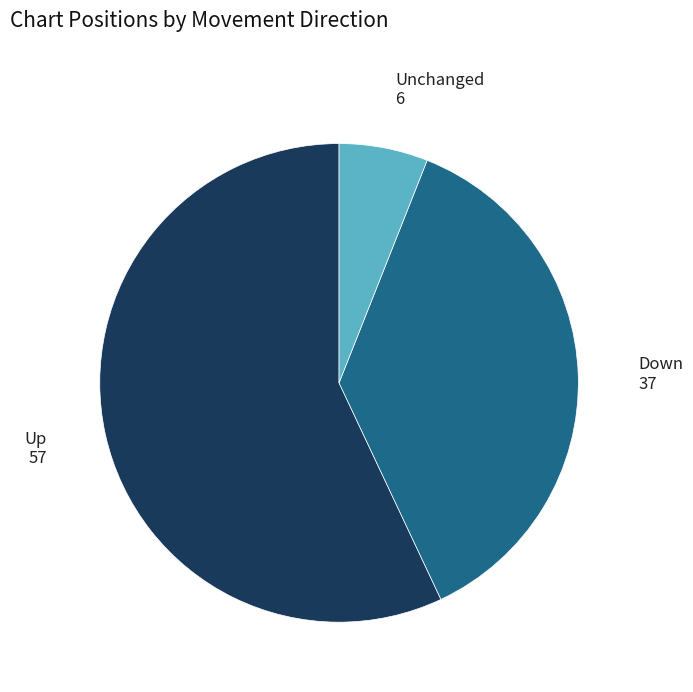

Is there a majority slice in this chart?

Yes